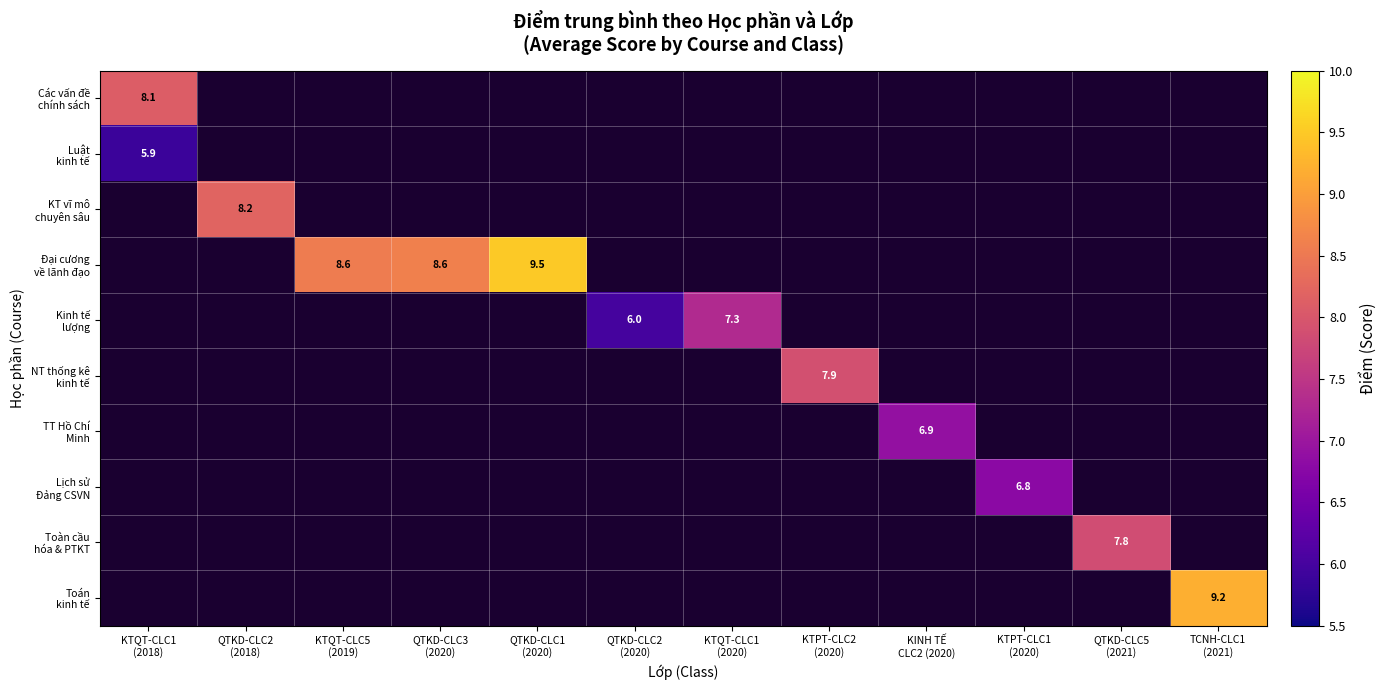

Is the value of NT thống kê kinh tế at KTQT-CLC1 (2018) greater than the value of Các vấn đề chính sách at KTQT-CLC1 (2020)?

No